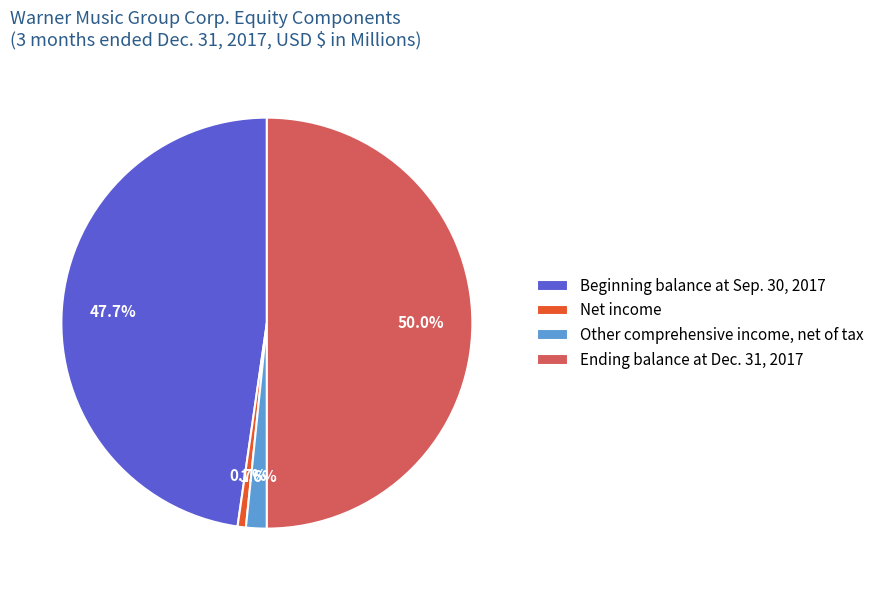

To the nearest percent, what is the combined percentage of Ending balance at Dec. 31, 2017 and Net income?

51%